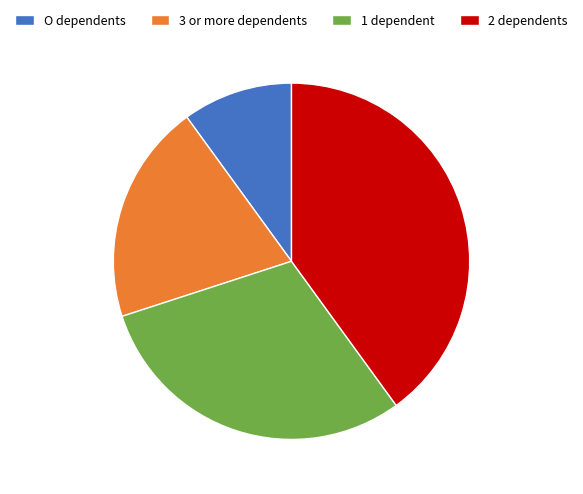

Rank the categories by value from highest to lowest.

2 dependents, 1 dependent, 3 or more dependents, O dependents